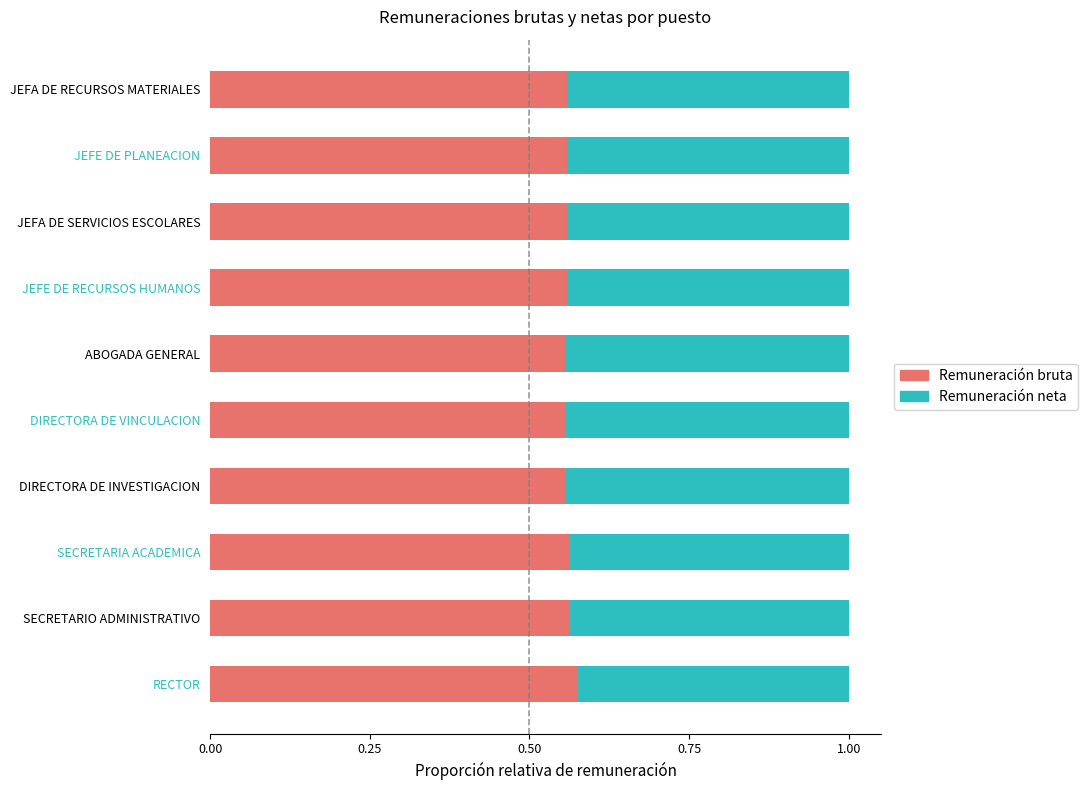

What is the total value across all series at JEFA DE SERVICIOS ESCOLARES?

1.0